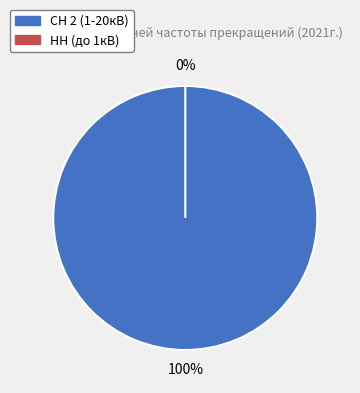

Does НН (до 1кВ) represent more than half of the total?

No